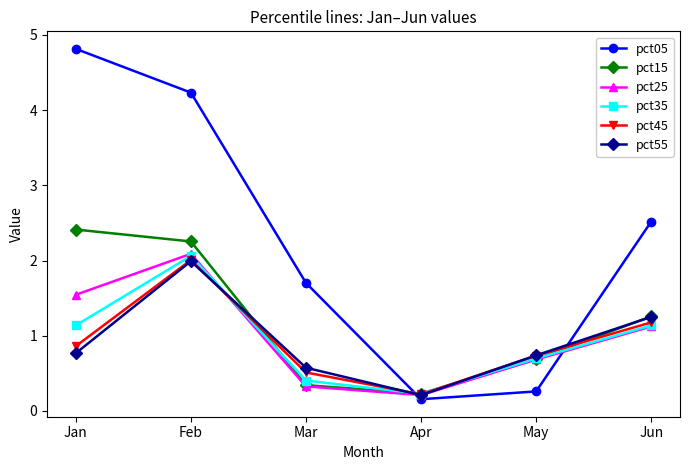

What is the spread (max minus min) of values at Mar?

1.4